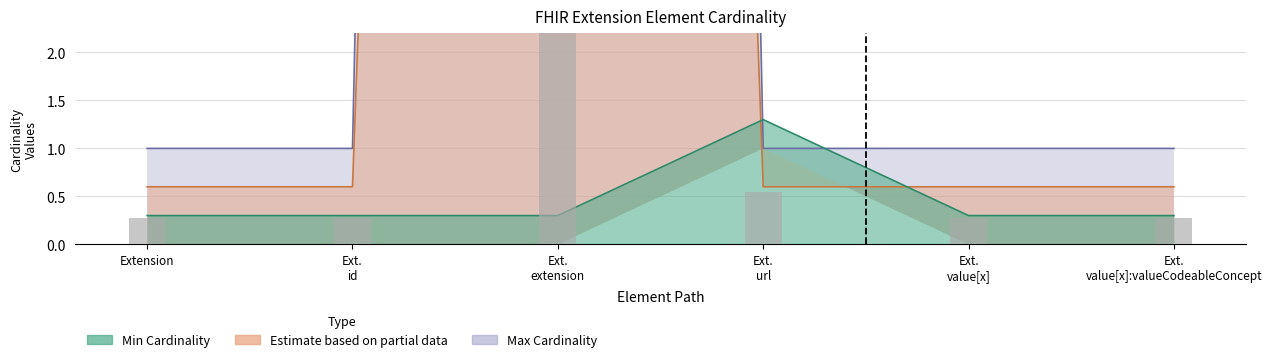

What is the spread (max minus min) of values at Ext. url?

0.3